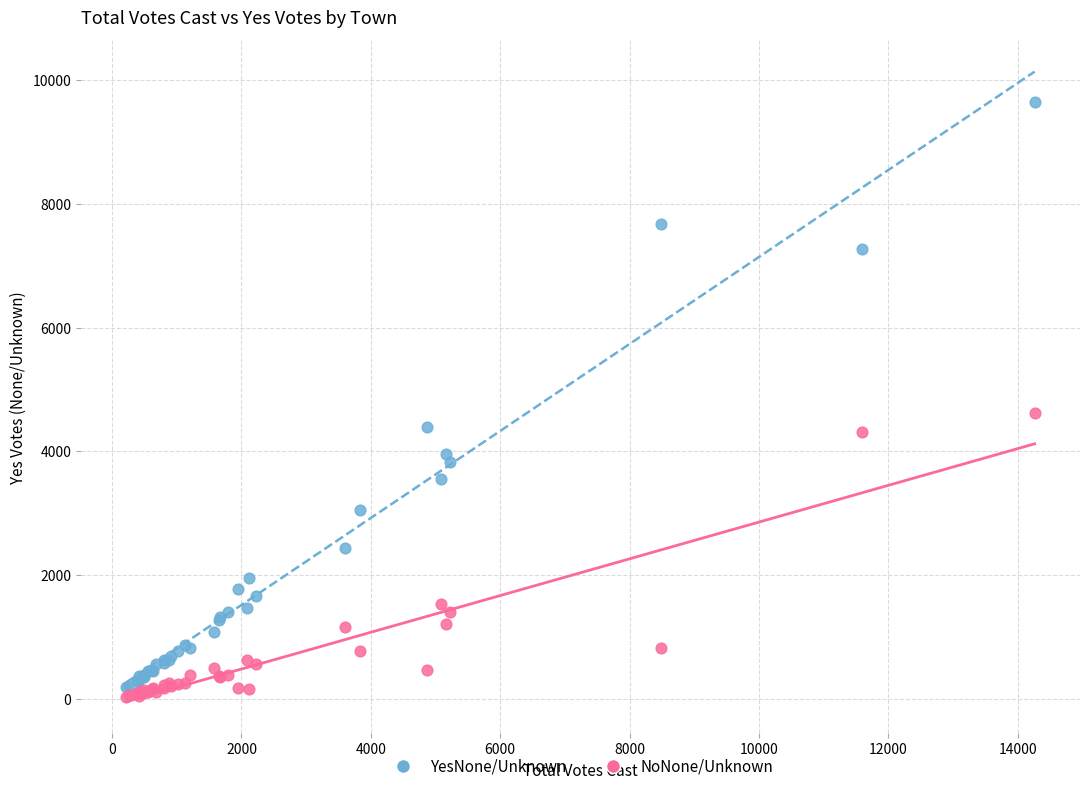

Across all series, what Y value is closest to 4841?

4617